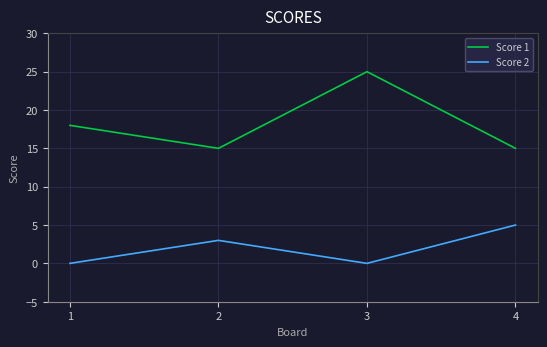

What value does the Score 1 series have at 2, to the nearest 5?

15